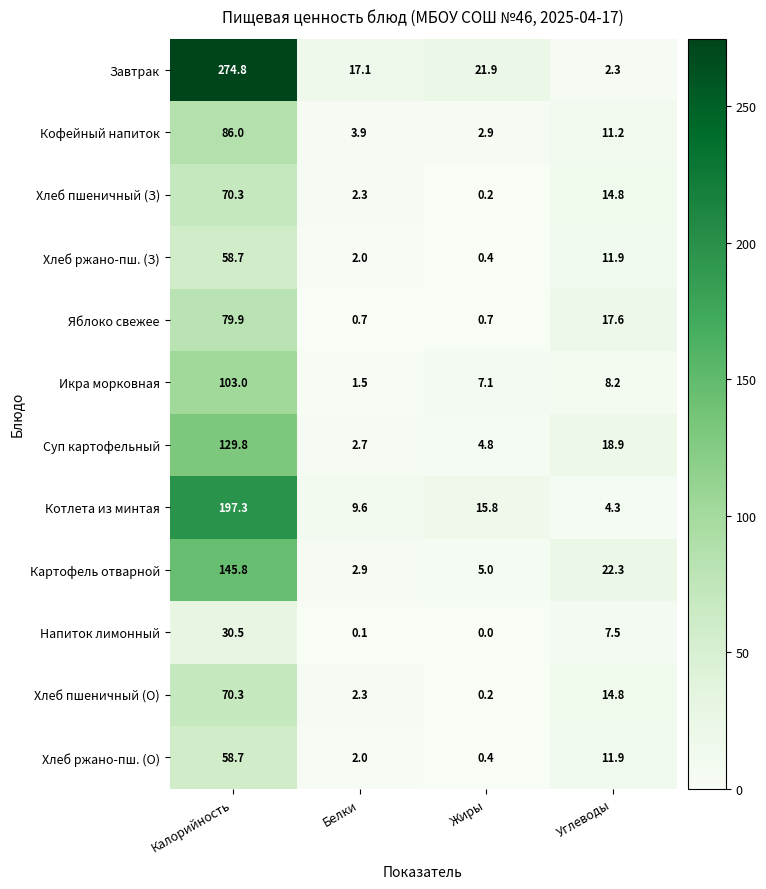

Is it true that Икра морковная equals 8.2 at Углеводы?

True